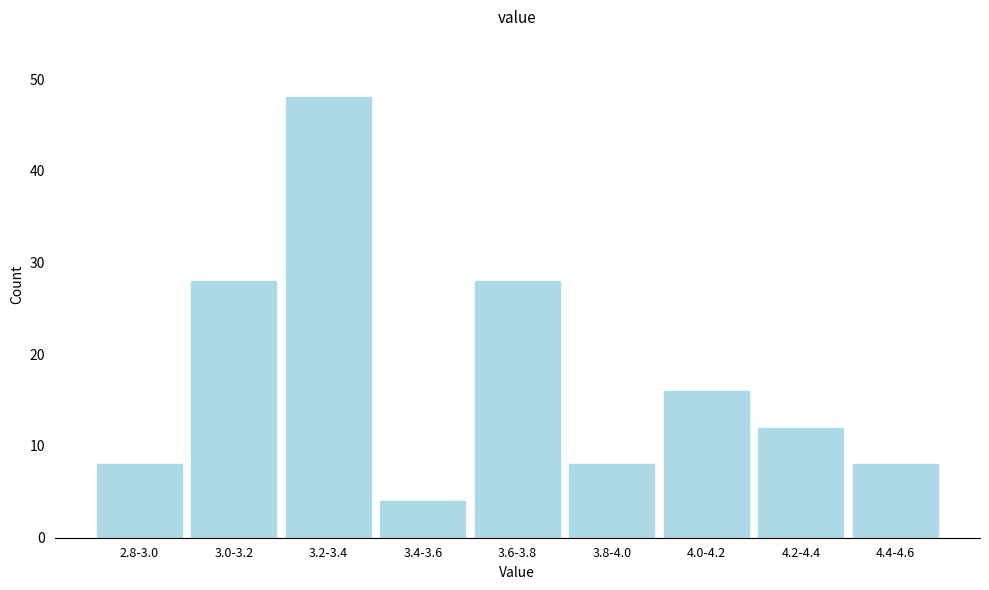

Reading left to right, extract all data points from this chart.

2.8-3.0=8	3.0-3.2=28	3.2-3.4=48	3.4-3.6=4	3.6-3.8=28	3.8-4.0=8	4.0-4.2=16	4.2-4.4=12	4.4-4.6=8